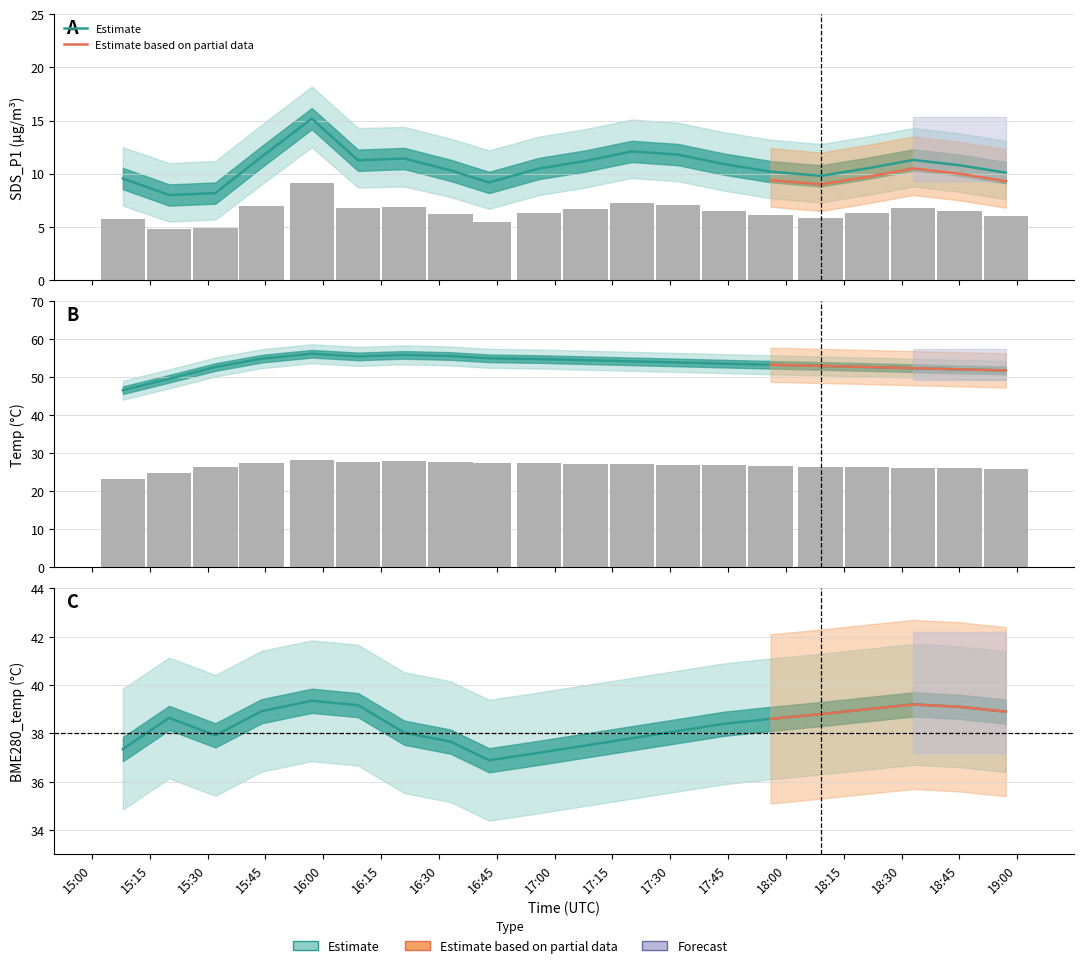

Is it true that Temp equals 55.0 at 2022/07/18 16:43?

True